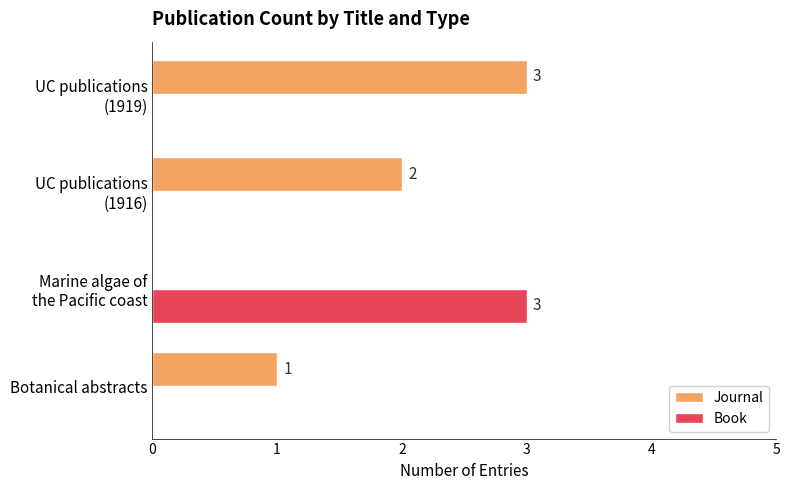

Which series has the largest total across all categories?

Journal